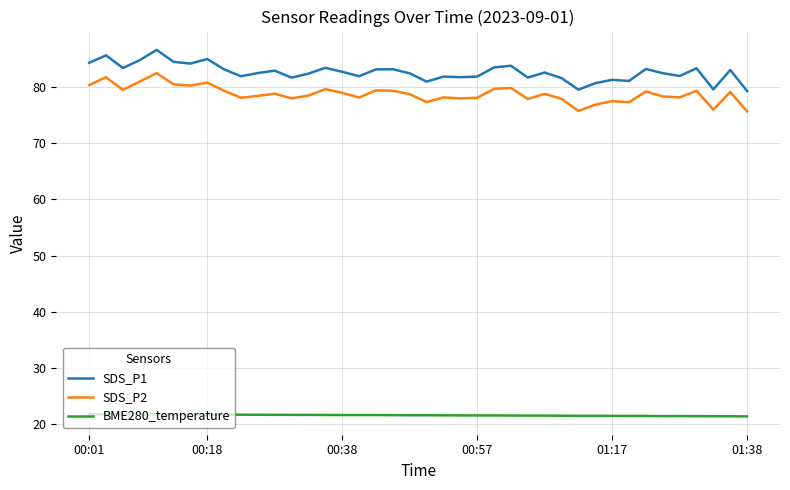

Does the chart display data point markers on the line(s)?

No